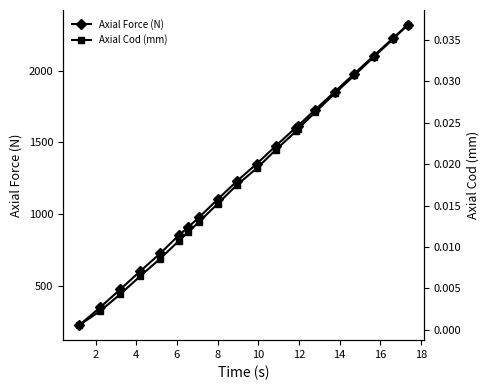

What is the value of the Axial Force (N) point at the 16th from the left?

1854.1